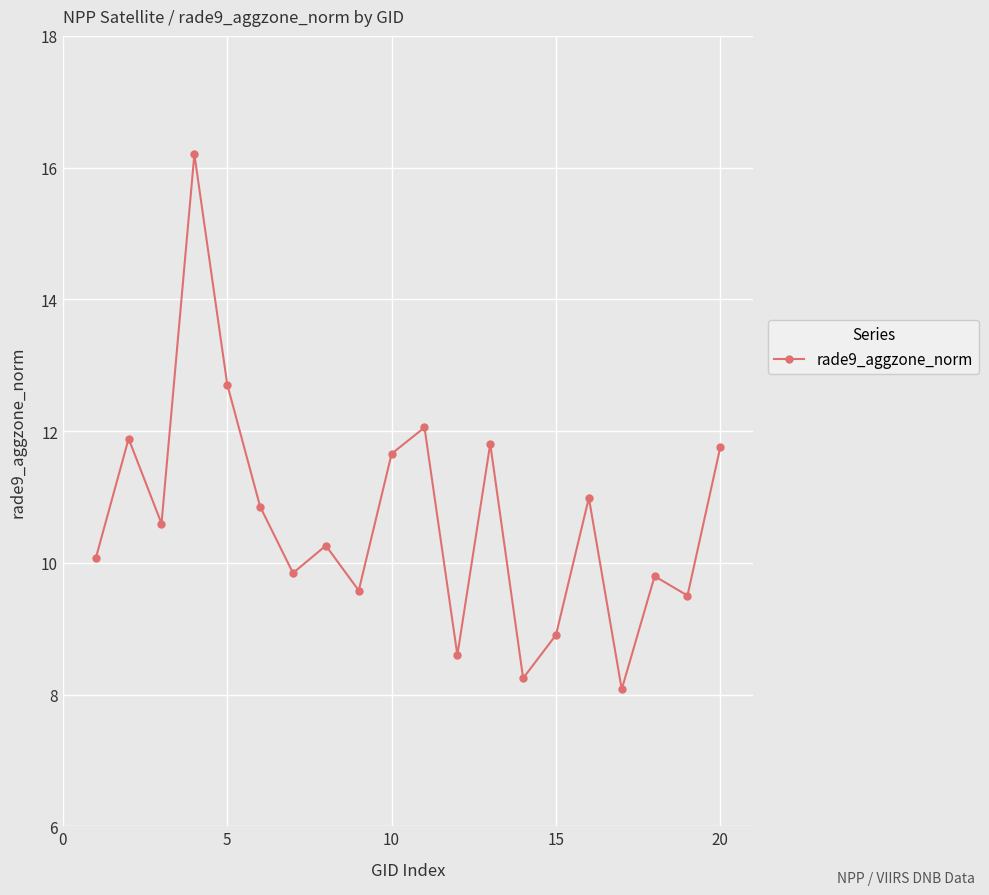

What is the value of the 1st point from the left?

10.1